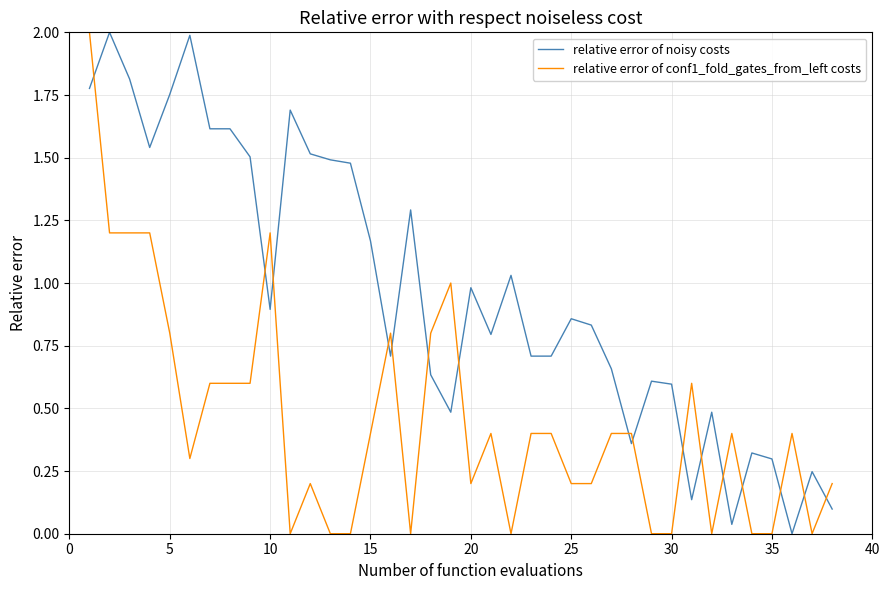

What is the highest value of the relative error of noisy costs series?

2.0